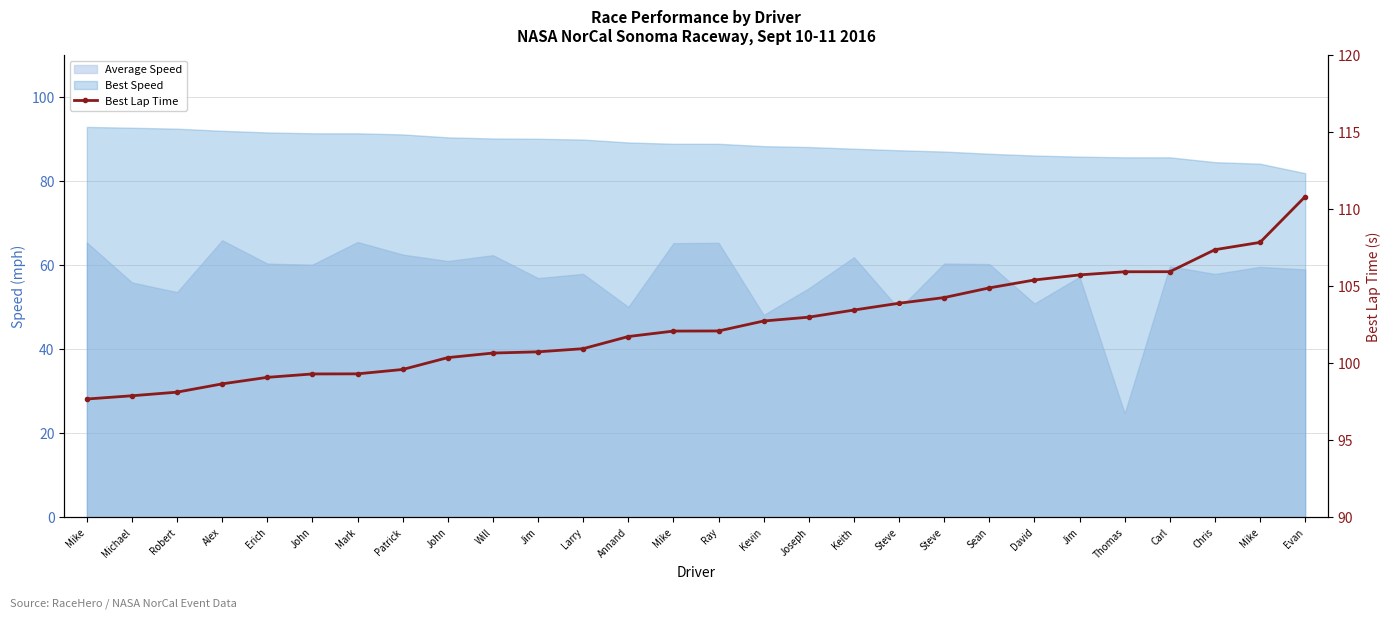

True or false: the data shows 97.7 at Mike.

True